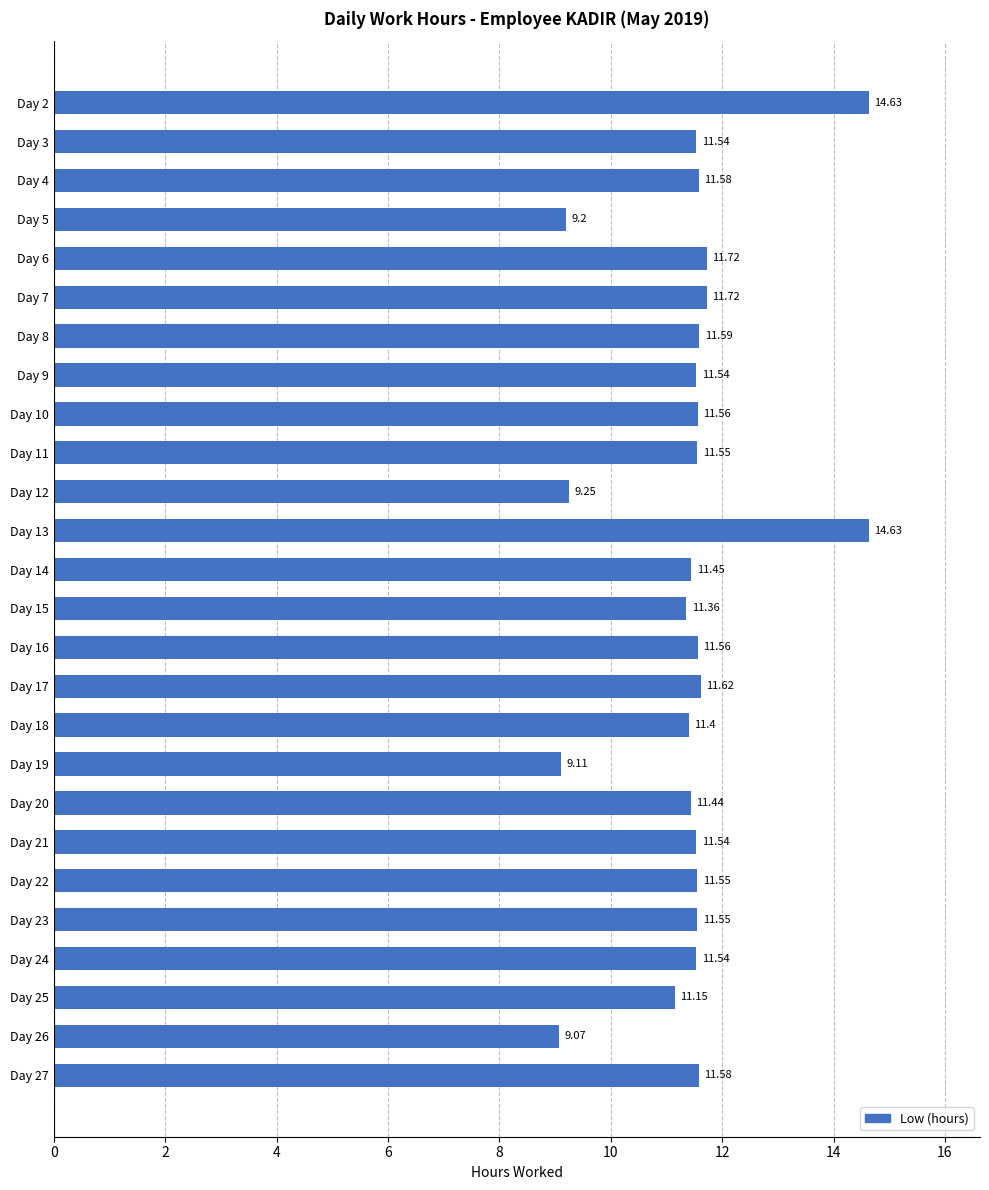

Does the chart contain stacked bars?

No